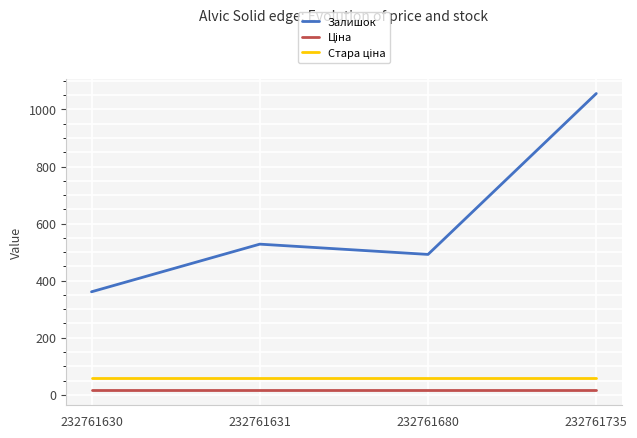

Which series has the widest spread of values?

Залишок